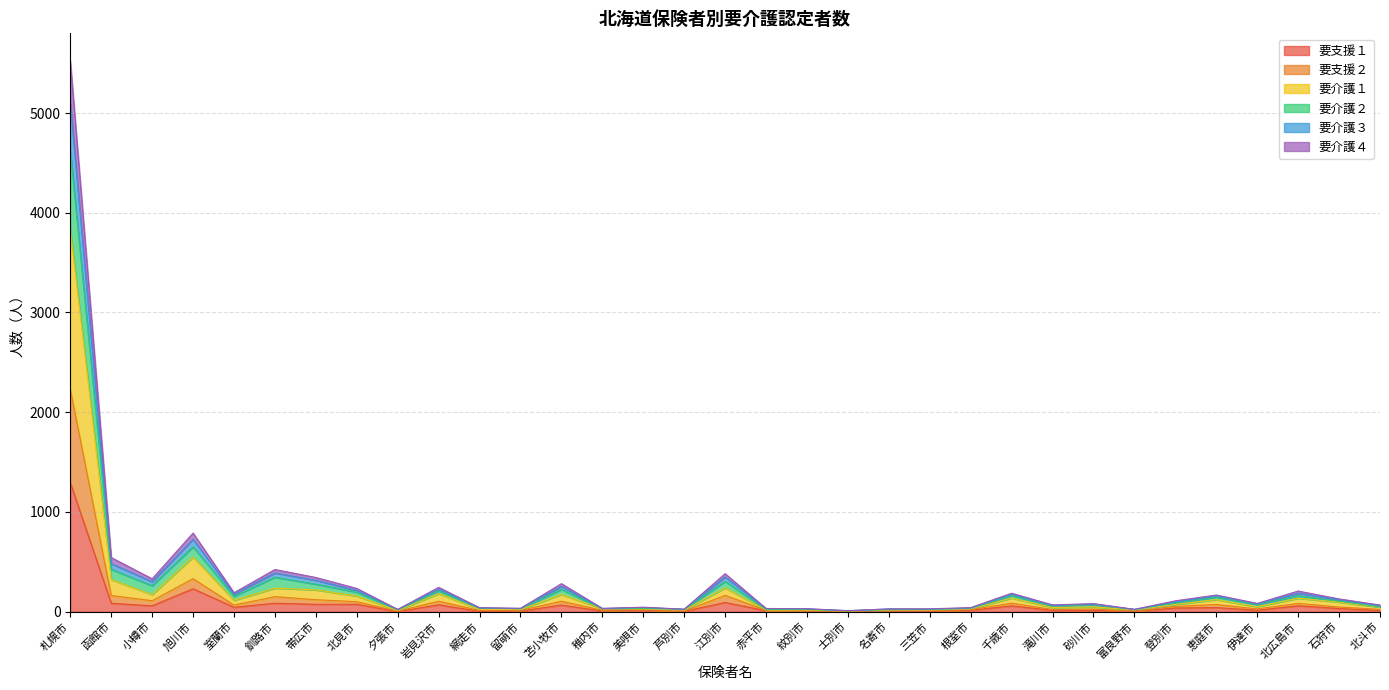

Is the value of 要介護３ at 三笠市 greater than the value of 要支援１ at 砂川市?

Yes